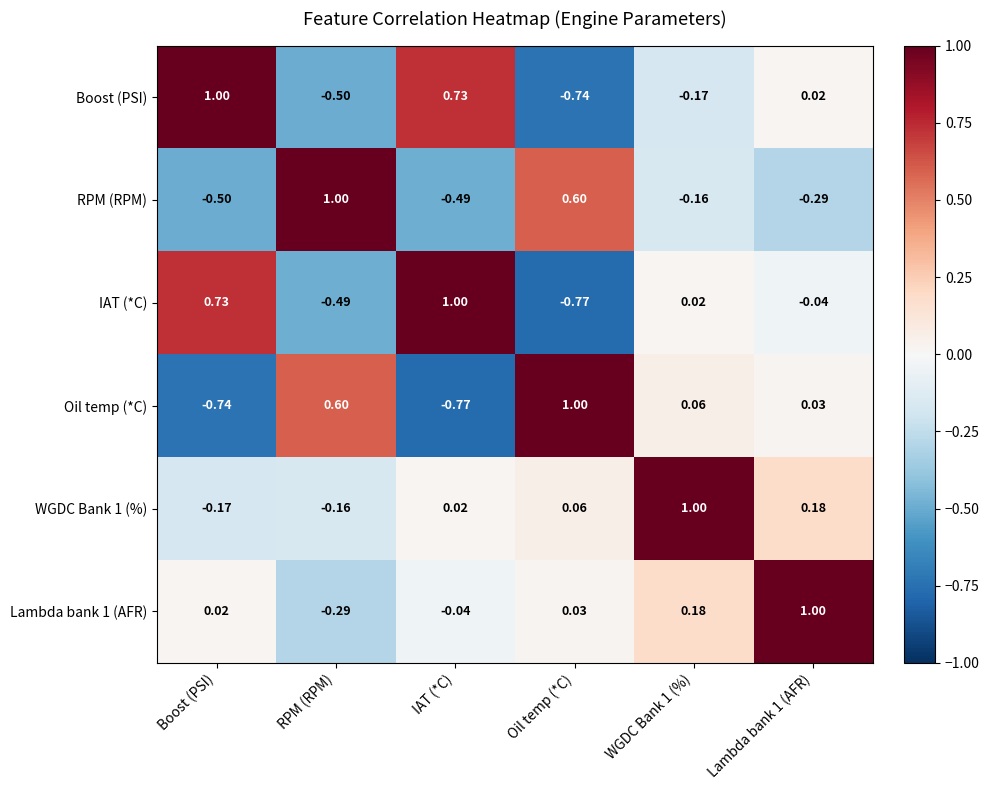

At which label does IAT (*C) first exceed 0?

Boost (PSI)